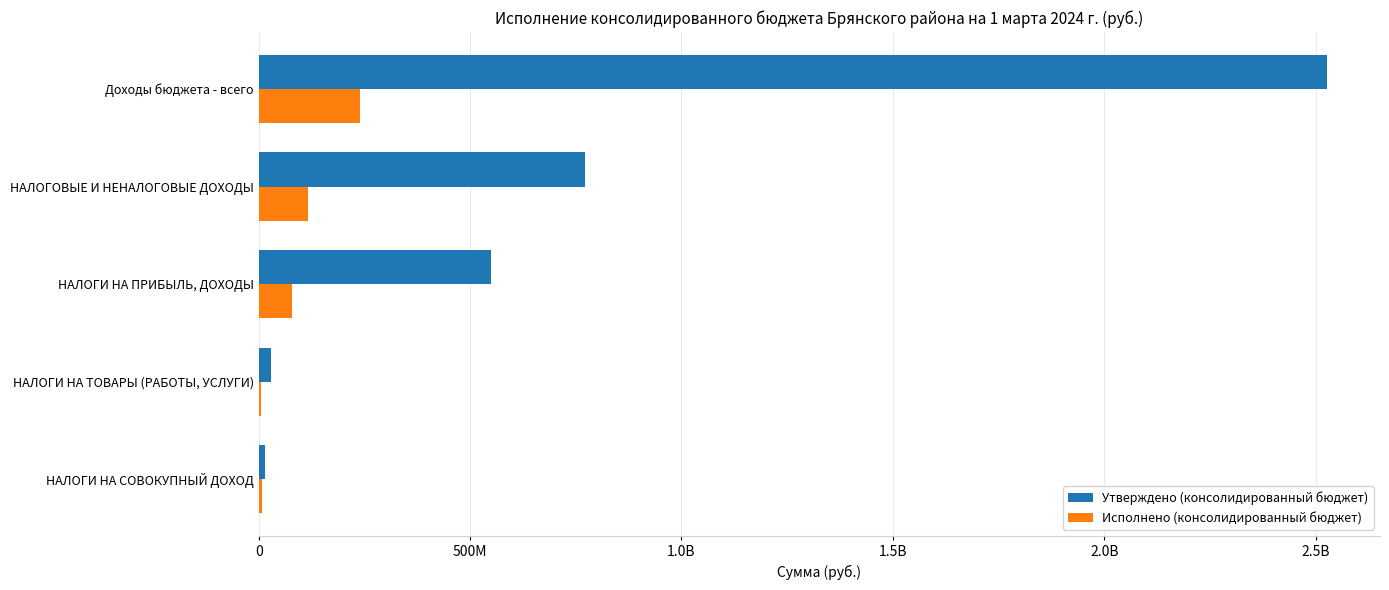

What are all the series names shown in the legend?

Утверждено (консолидированный бюджет), Исполнено (консолидированный бюджет)